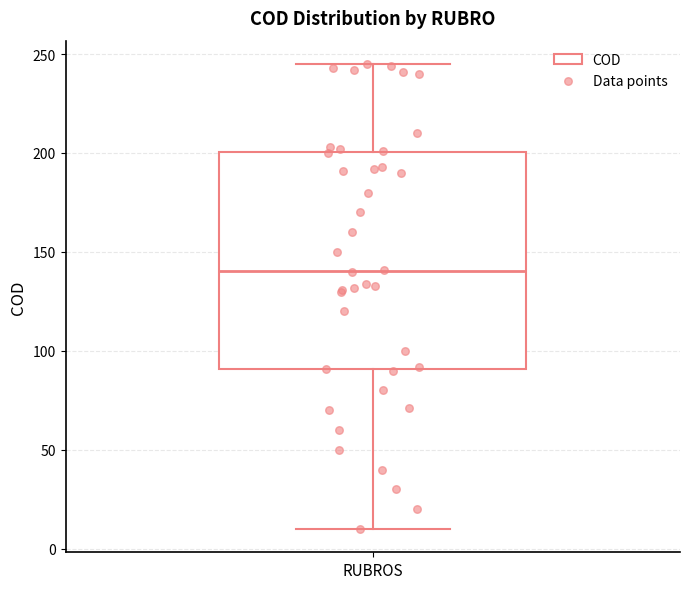

Read this box plot against the y-axis: the position of the median line, the range covered by the box, and the ends of both whiskers. The values are not printed on the chart, so give them approximately, as read against the axis.

median 140, box 90 to 200, whiskers 10 to 245